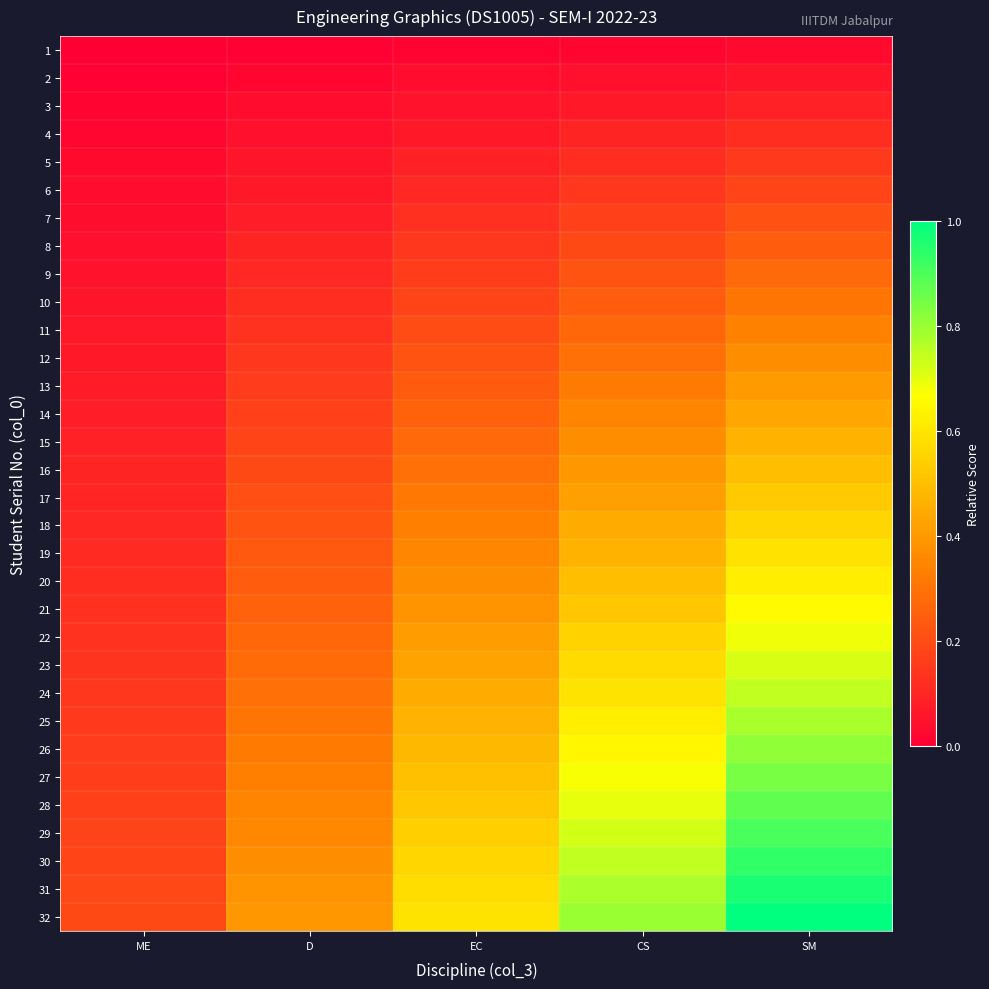

How many series are shown in this chart?

32